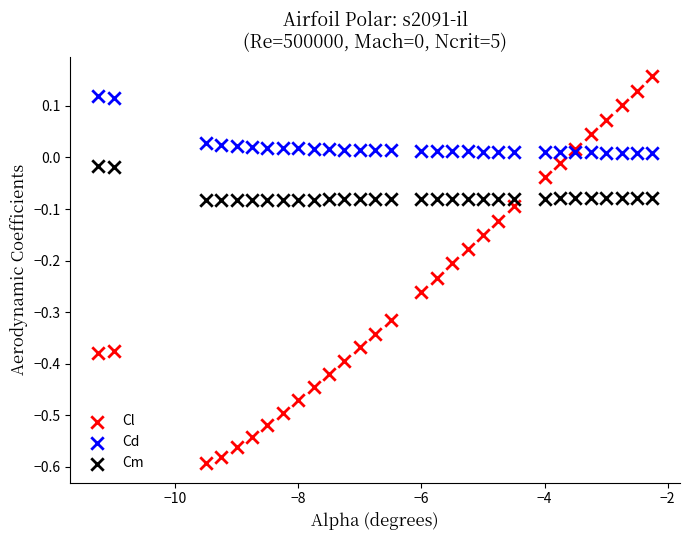

Which series has the widest spread of Y values?

Cl